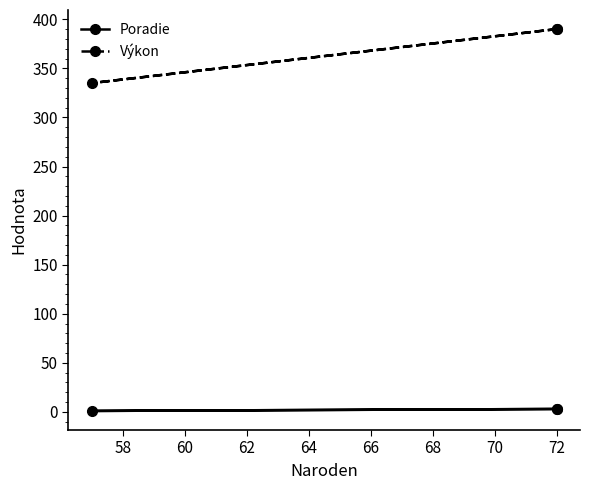

What is the total value across all series at 58?

336